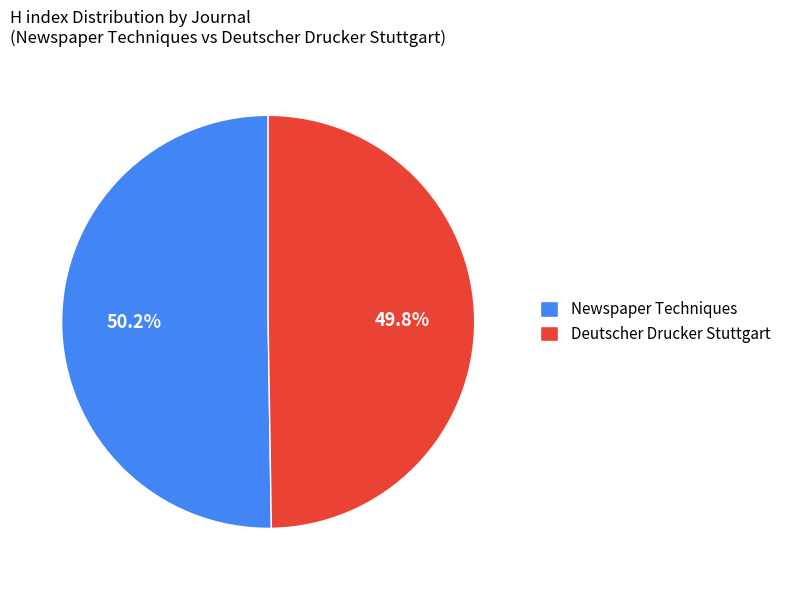

What percentage is the Newspaper Techniques slice, to the nearest percent?

50%